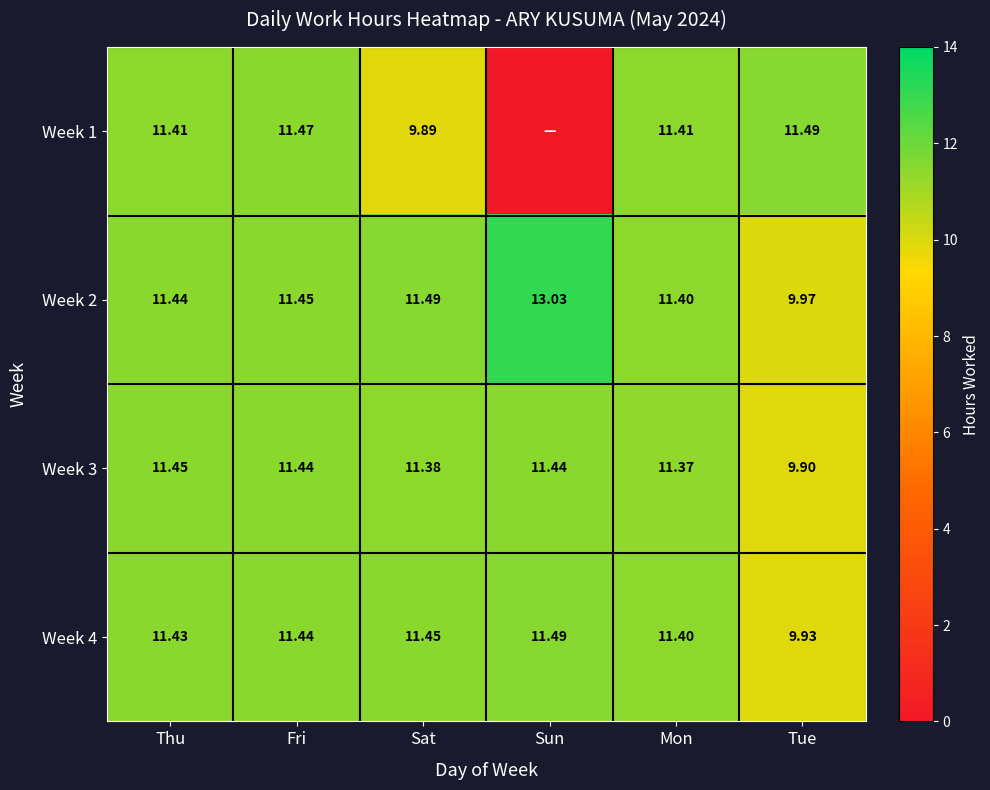

How many series are shown in this chart?

4